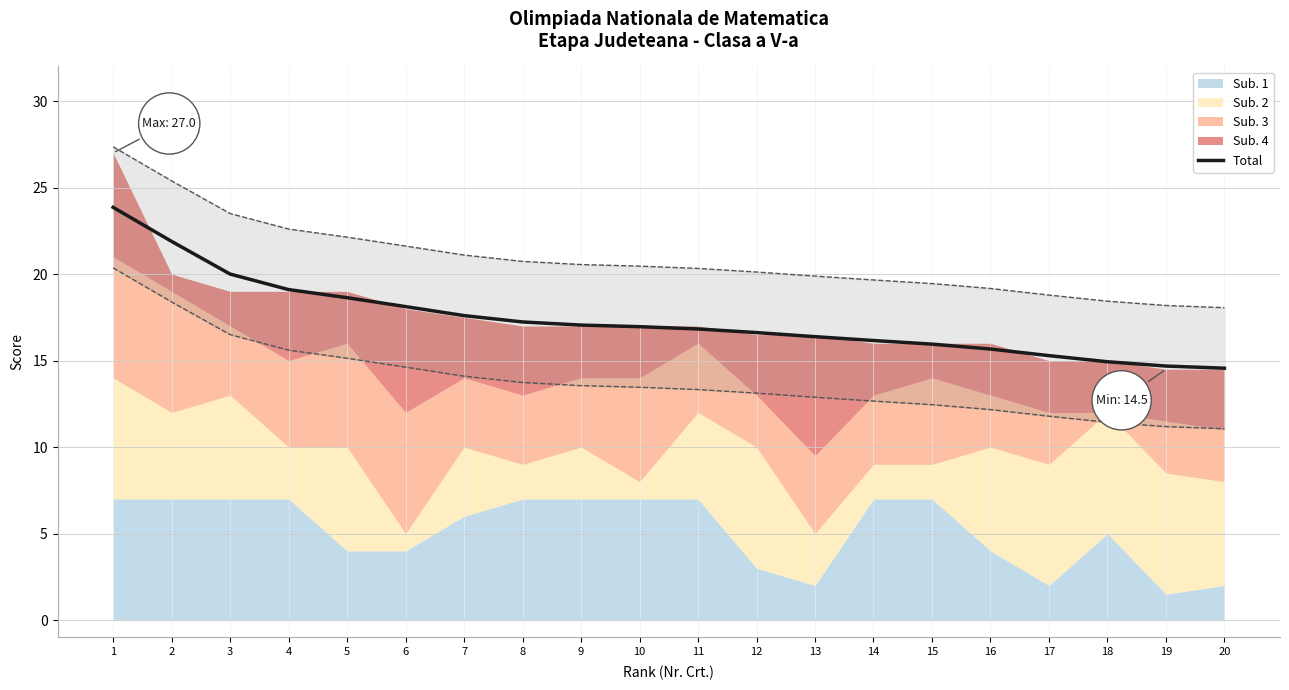

Does the chart have visible grid lines?

Yes